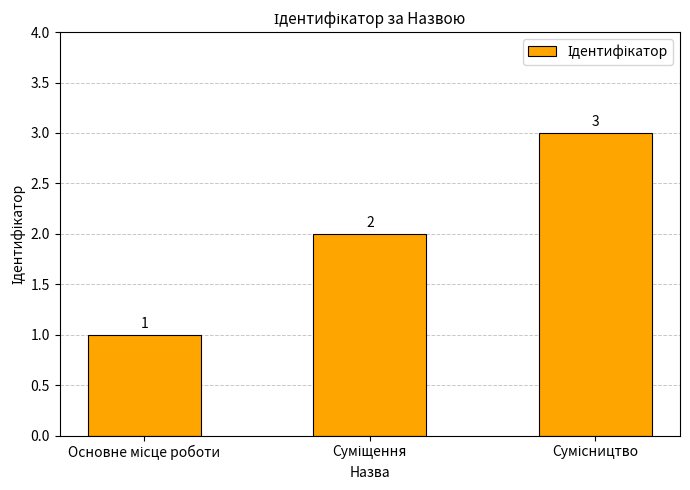

What is the maximum value shown in the chart?

3